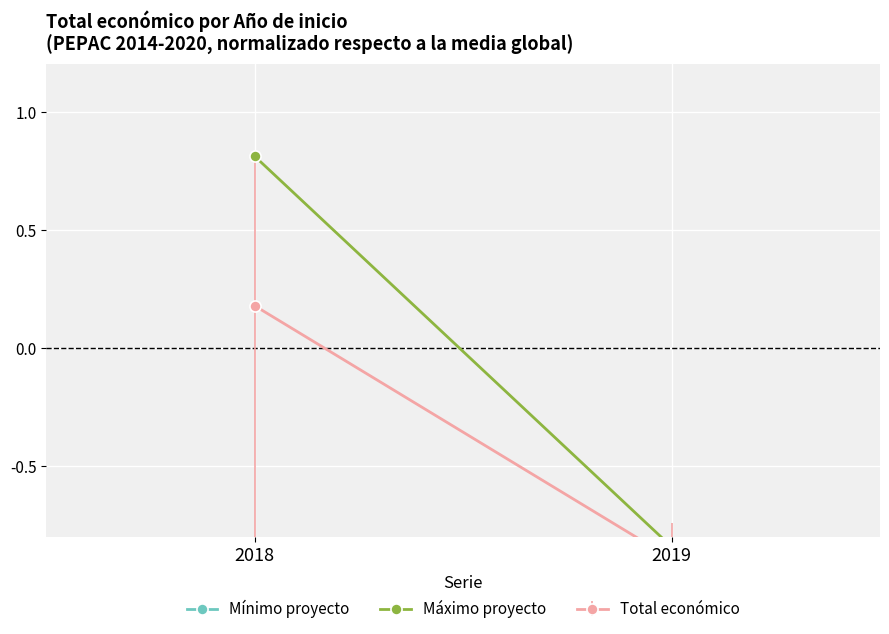

The value of Mínimo proyecto at 2018 is -0.9. True or false?

True